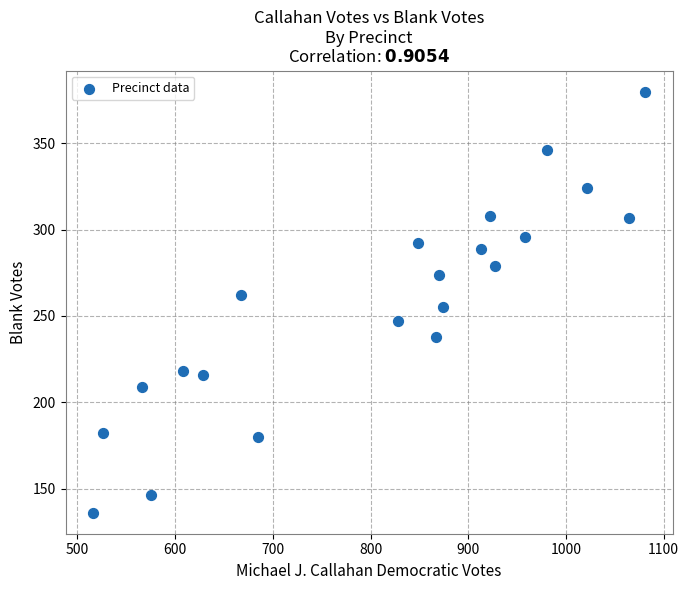

What is the range of Y values (max minus min)?

244